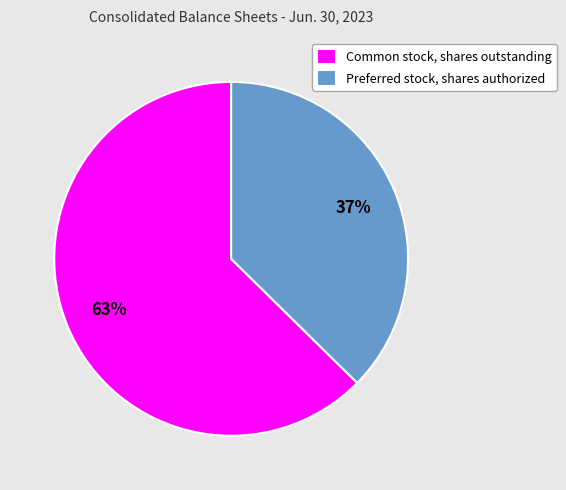

Rank the categories by value from lowest to highest.

Preferred stock, shares authorized, Common stock, shares outstanding